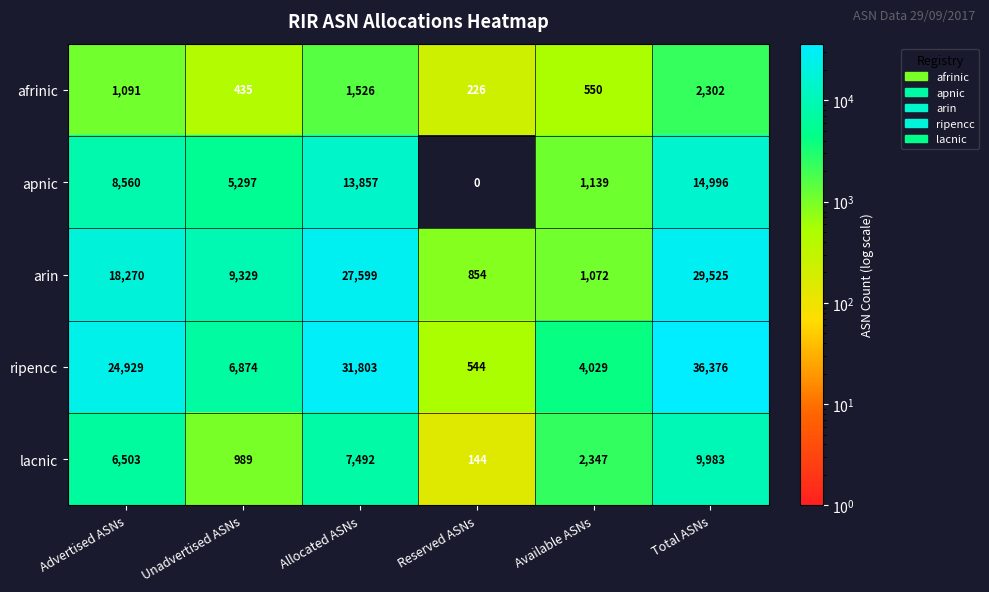

What is the sum of the lacnic values at Available ASNs and Unadvertised ASNs?

3336